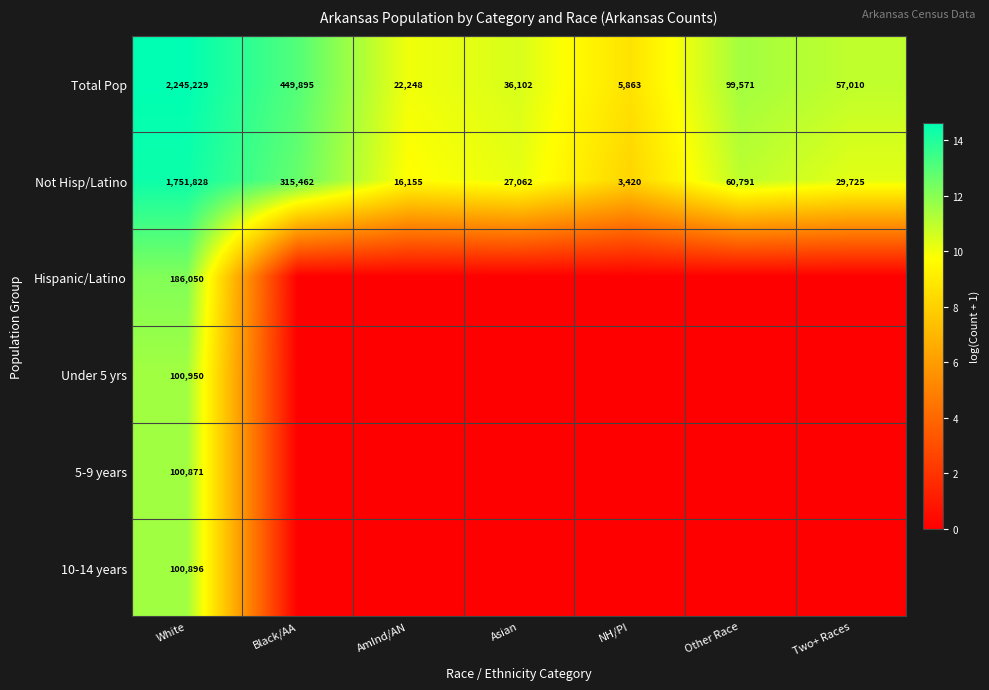

Rank the categories by Not Hisp/Latino value from highest to lowest.

White, Black/AA, Other Race, Two+ Races, Asian, AmInd/AN, NH/PI